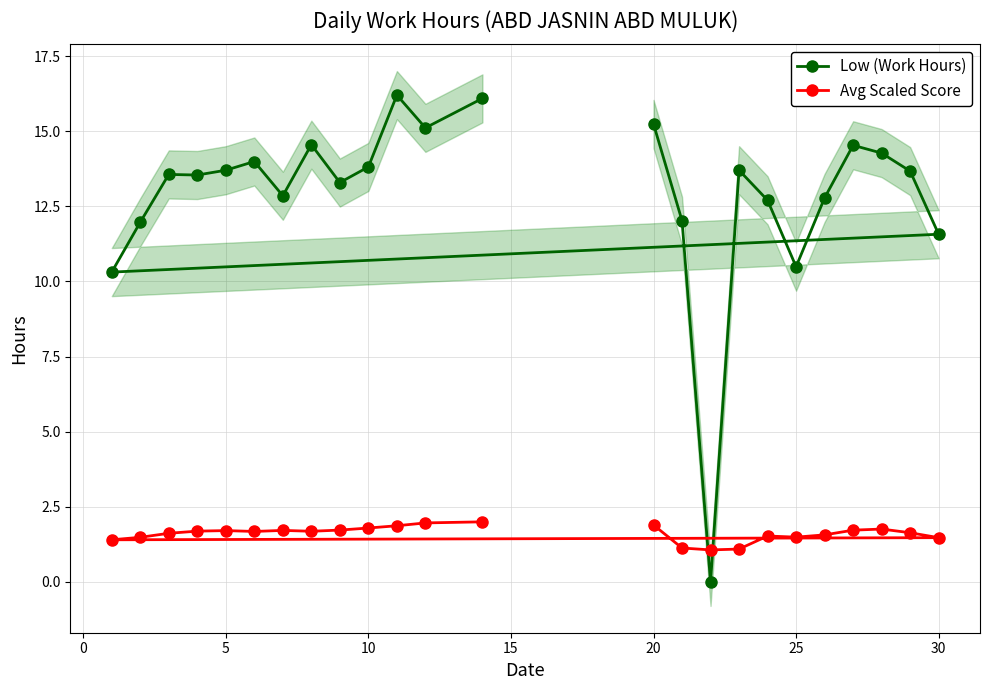

Which series has the widest spread of values?

Low (Work Hours)